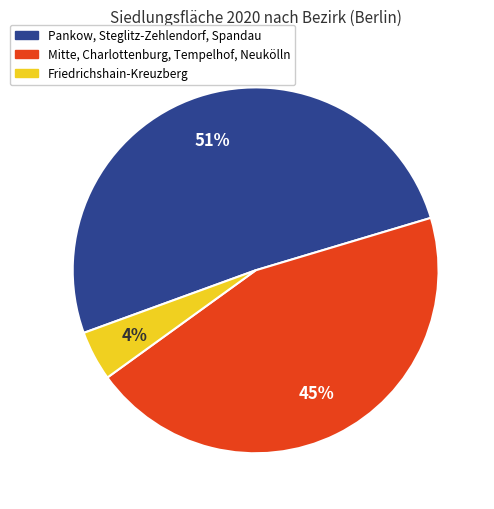

To the nearest percent, what is the difference between the largest and smallest slice percentages?

47%